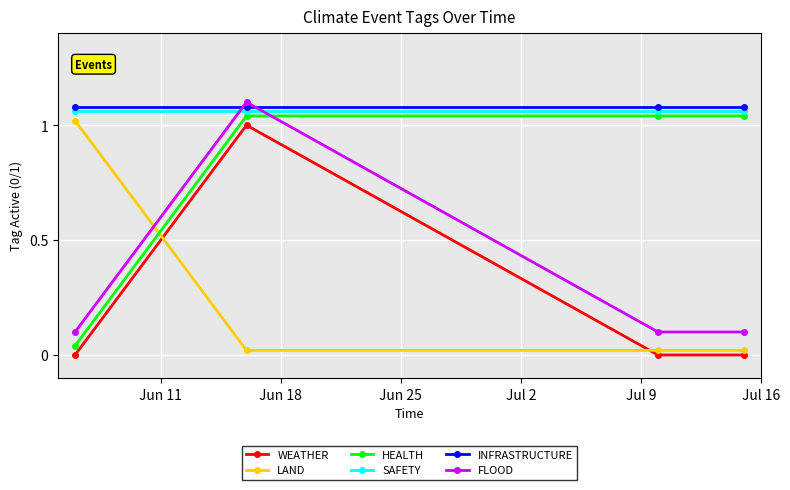

True or false: INFRASTRUCTURE has more than 2 interior local peaks.

False